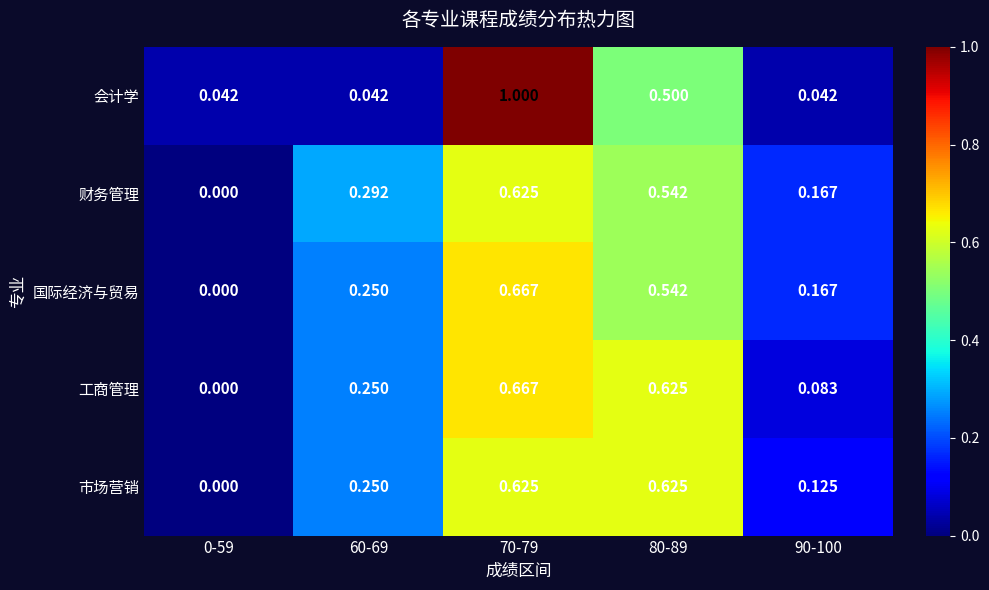

Is the value of 市场营销 at 60-69 greater than the value of 会计学 at 70-79?

No